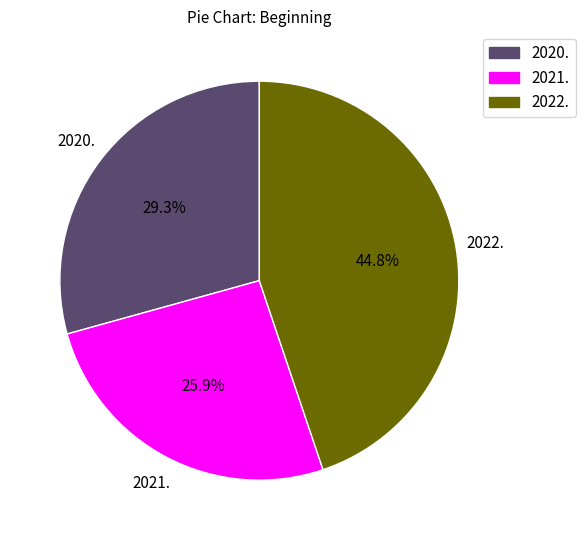

Approximately how many times larger is the value at 2022. compared to 2021.?

1.7